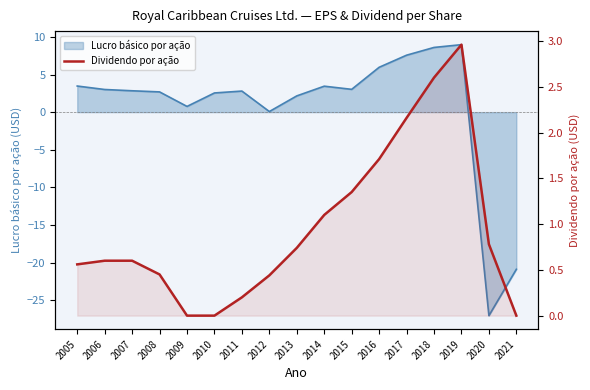

Reading left to right, what are all the values shown in this chart?

0.6	0.6	0.6	0.5	0.0	0.0	0.2	0.4	0.7	1.1	1.4	1.7	2.2	2.6	3.0	0.8	0.0